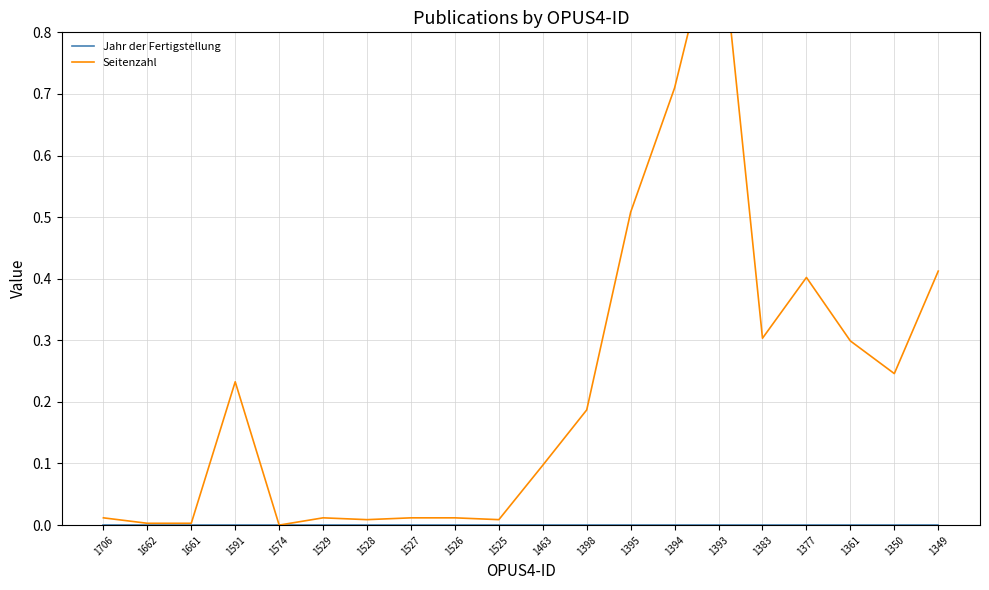

List the series in order of their overall mean, lowest first.

Jahr der Fertigstellung, Seitenzahl